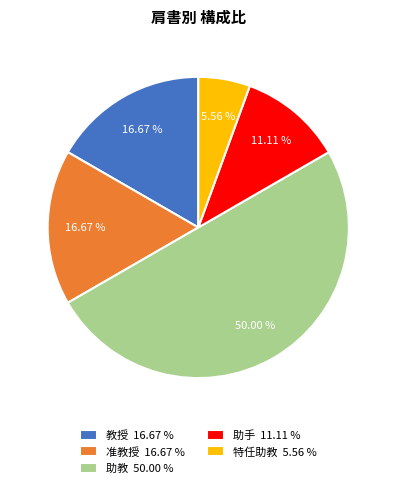

What percentage do 准教授 and 教授 together represent?

33.3%